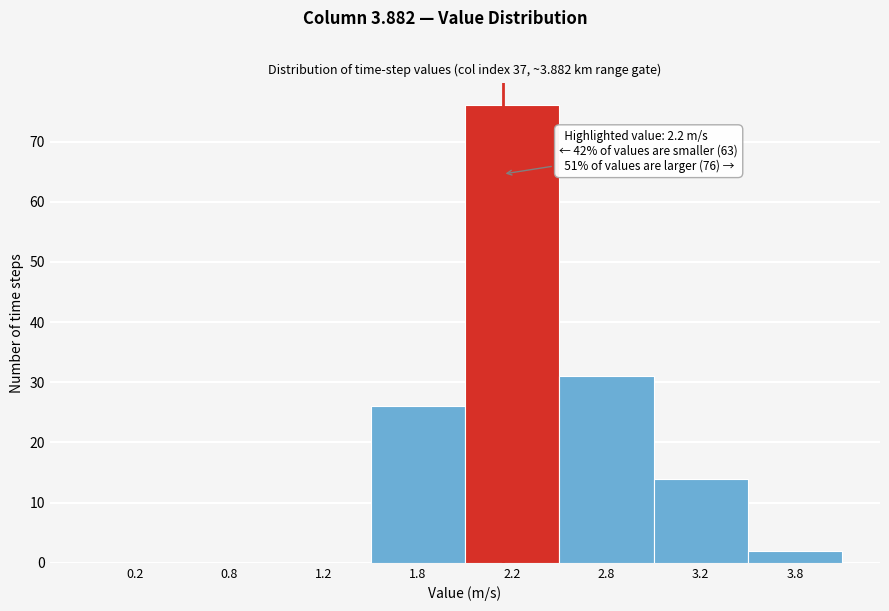

Reading left to right, list all the values displayed in this chart.

0.2=0	0.8=0	1.2=0	1.8=26	2.2=76	2.8=31	3.2=14	3.8=2